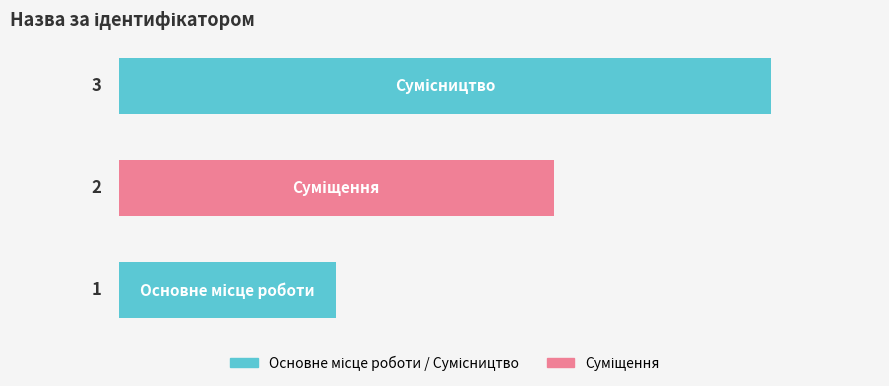

What is the sum of all values?

6